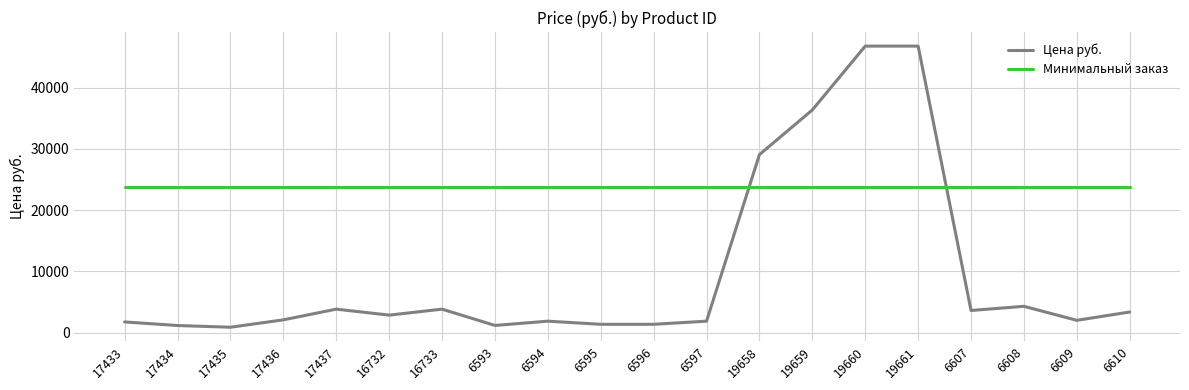

Does the chart display data point markers on the line(s)?

No